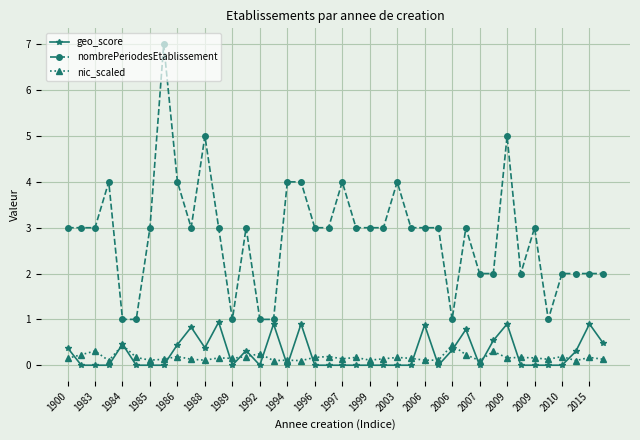

What is the highest value of the nic_scaled series?

0.4